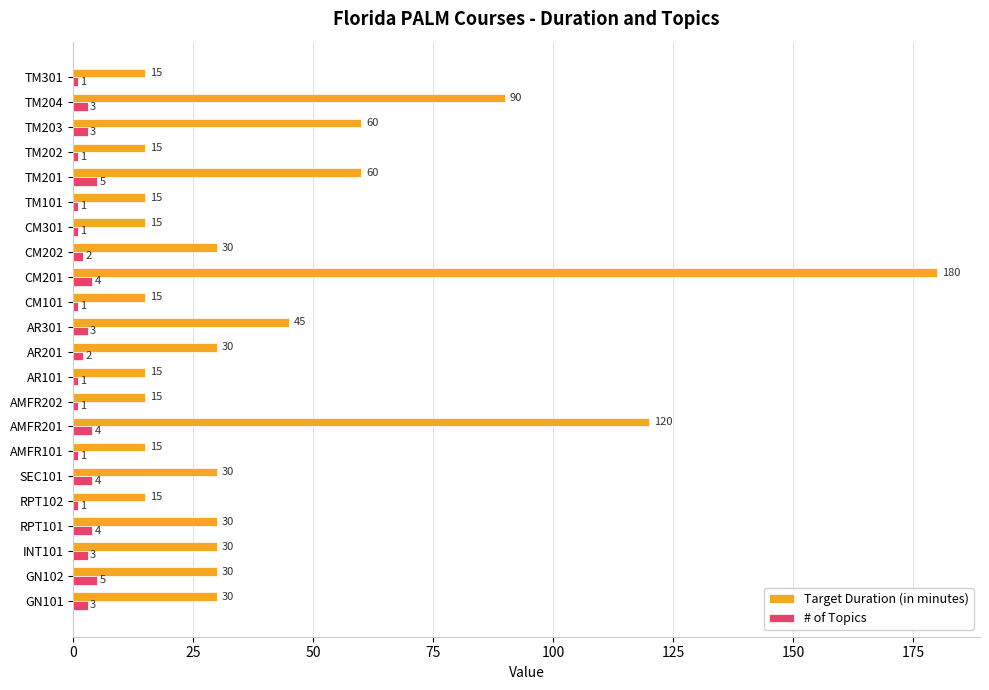

List the series in order of their peak value, lowest first.

# of Topics, Target Duration (in minutes)